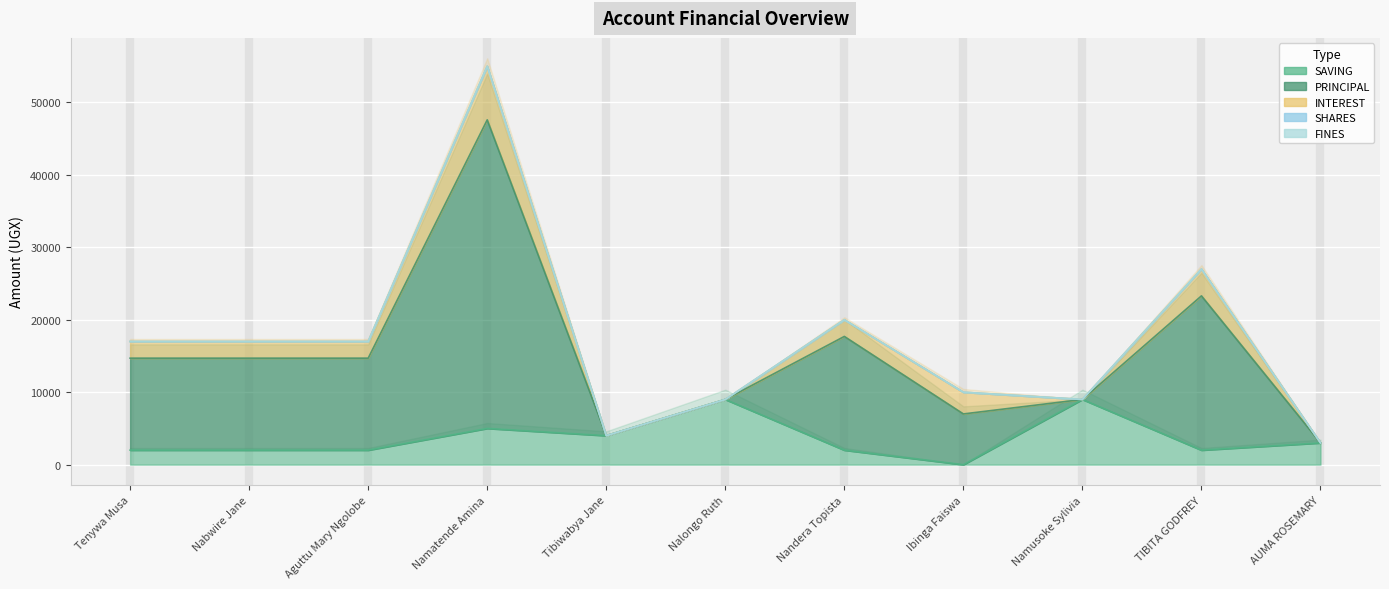

At which label is SAVING closest to 4500?

Namatende Amina